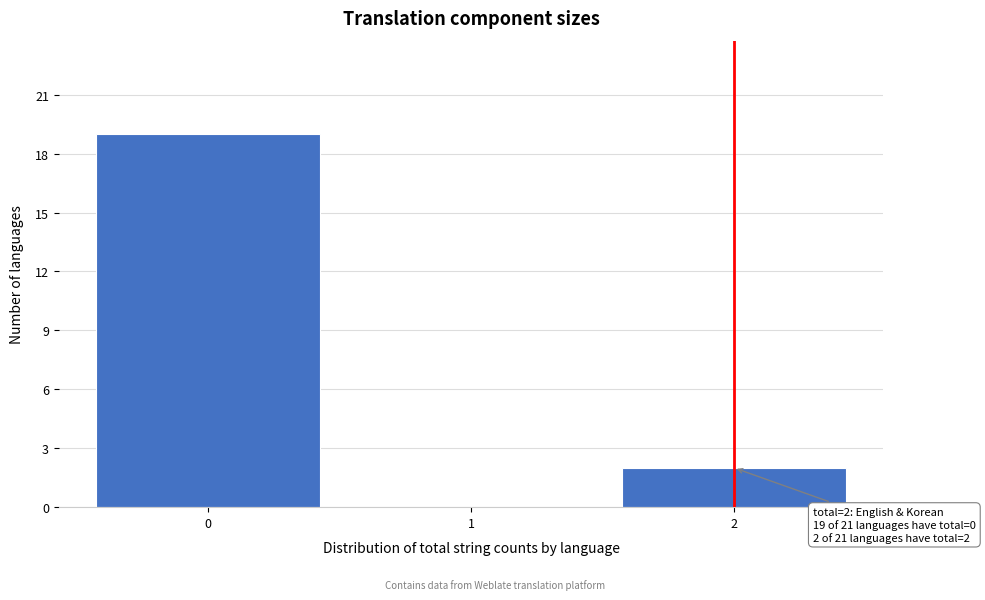

Over which range of the x-axis is the bar tallest?

-0.5 to 0.5